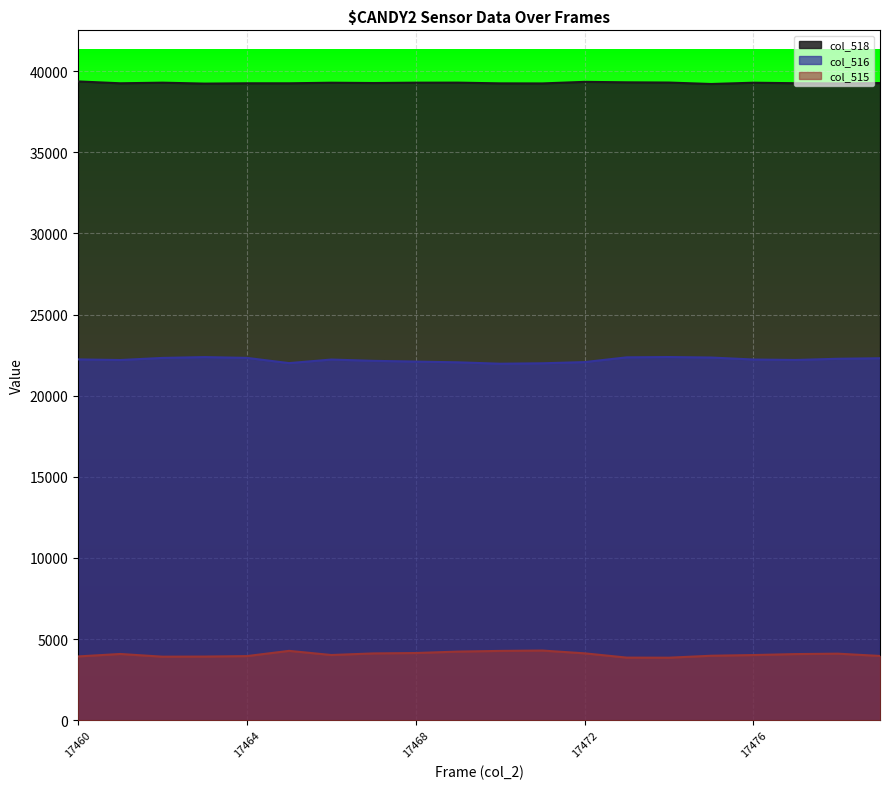

What are all the series names shown in the legend?

col_518, col_516, col_515